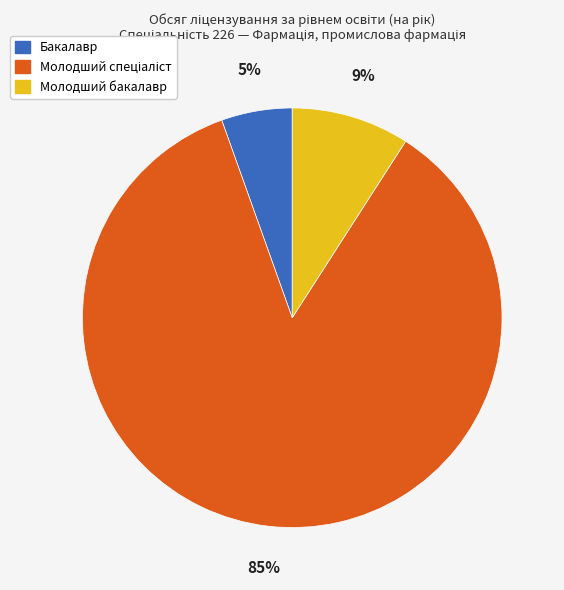

What is the smallest slice in the pie chart?

Бакалавр